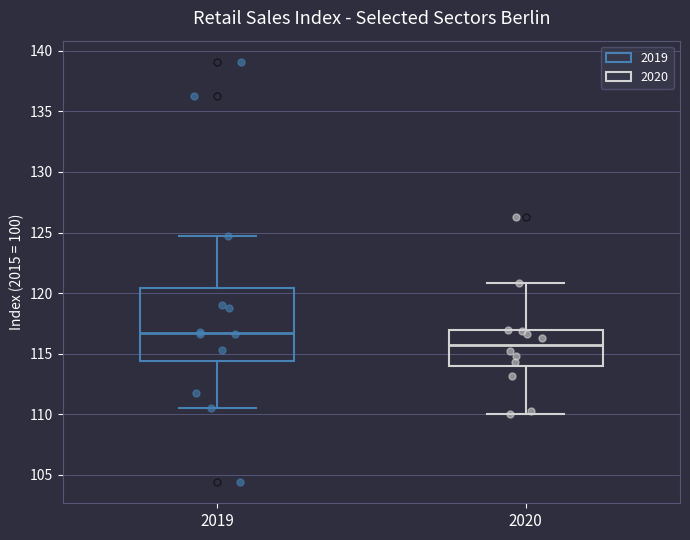

Comparing the boxes themselves (not the whiskers), which one is the tallest?

2019